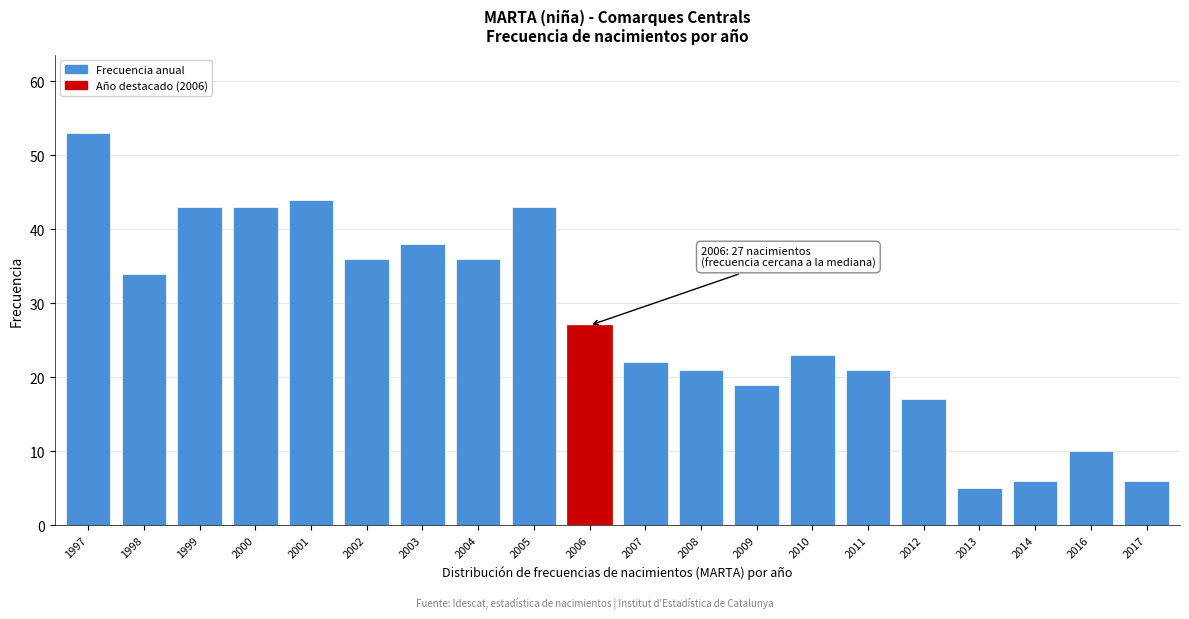

Reading left to right, what are all the values shown in this chart?

1997=53	1998=34	1999=43	2000=43	2001=44	2002=36	2003=38	2004=36	2005=43	2006=27	2007=22	2008=21	2009=19	2010=23	2011=21	2012=17	2013=5	2014=6	2016=10	2017=6